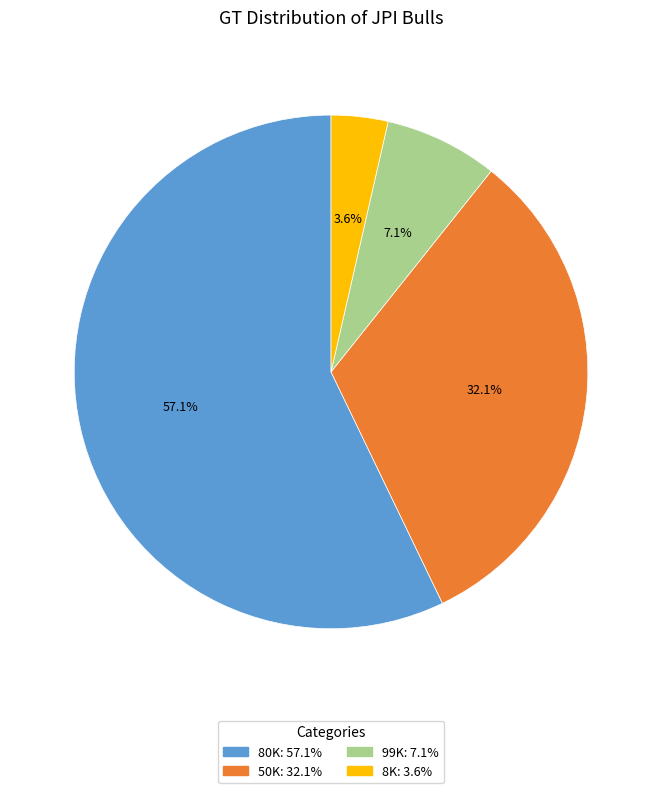

To the nearest percent, what is the average slice percentage?

25%